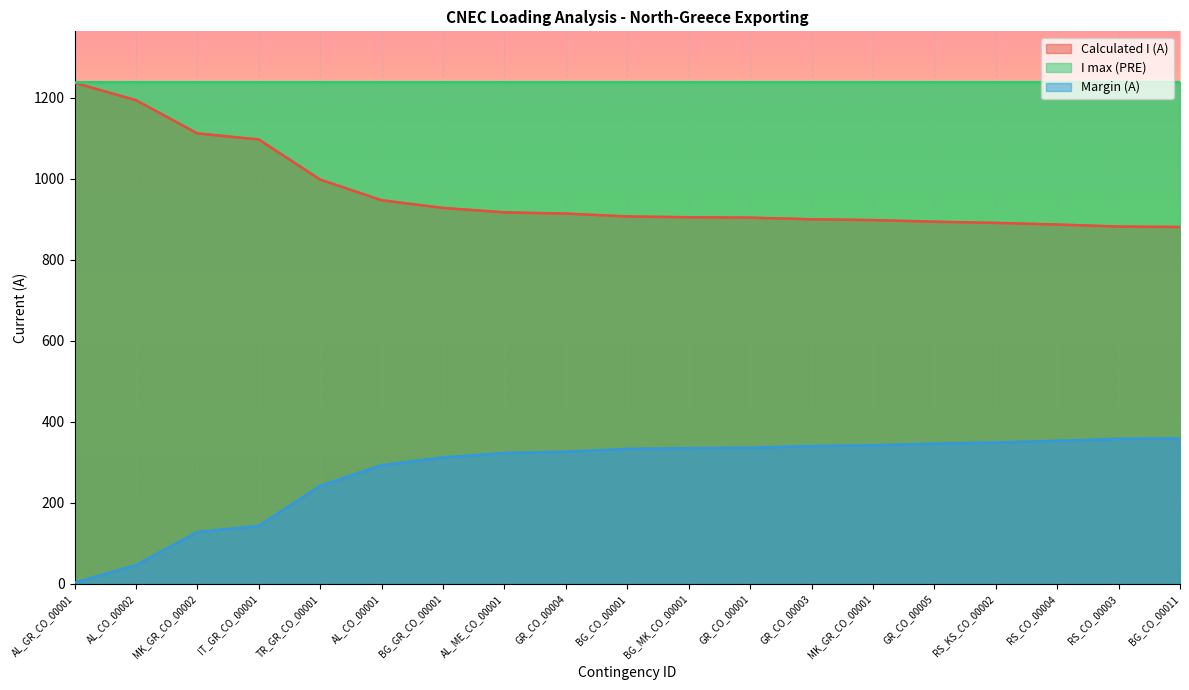

True or false: Margin (A) and Calculated I (A) cross at least once.

False